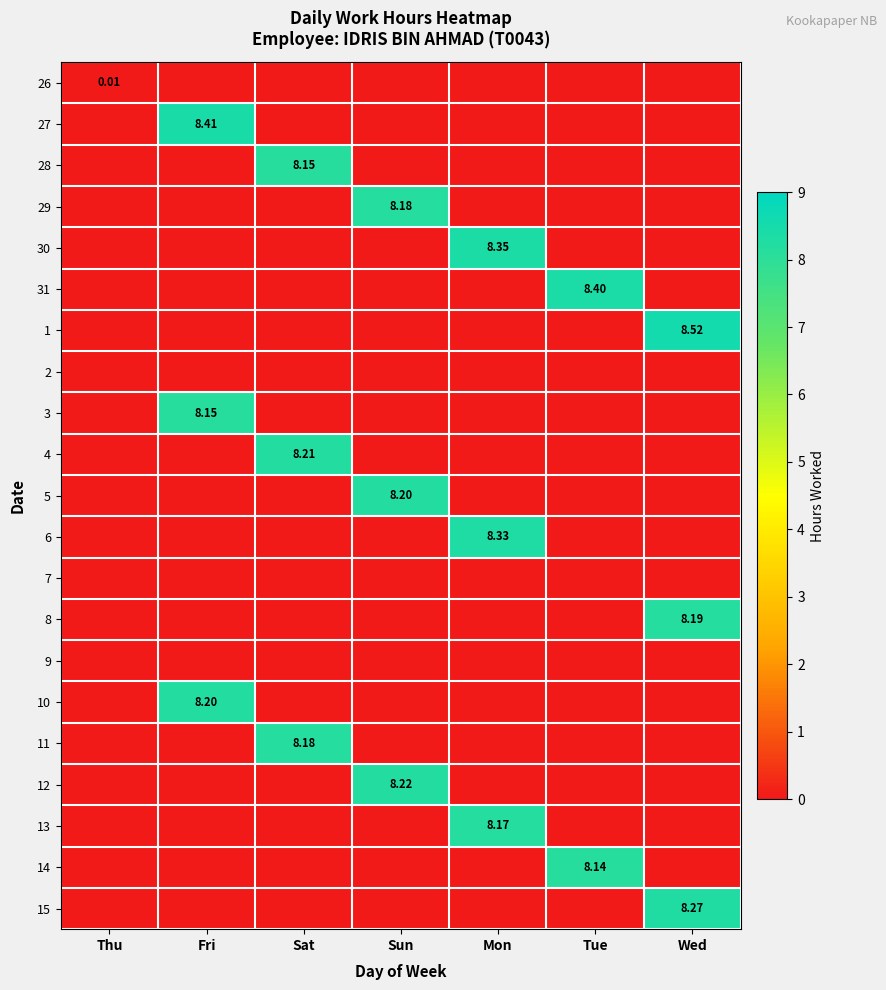

The value of 2 at Thu is 0.0. True or false?

True